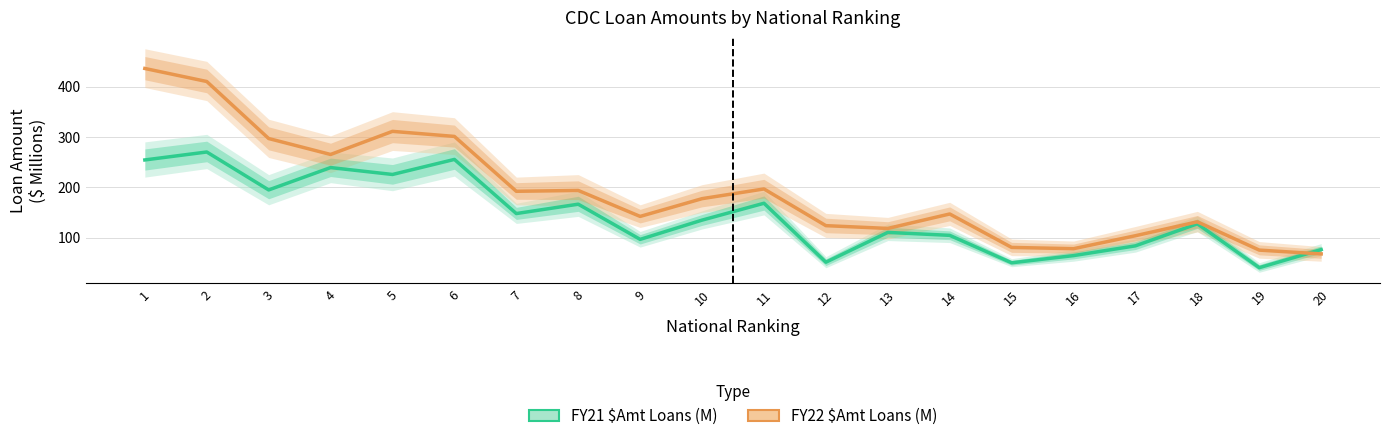

In FY22 $Amt Loans (M), how many points are lower than both neighbors (excluding endpoints)?

5